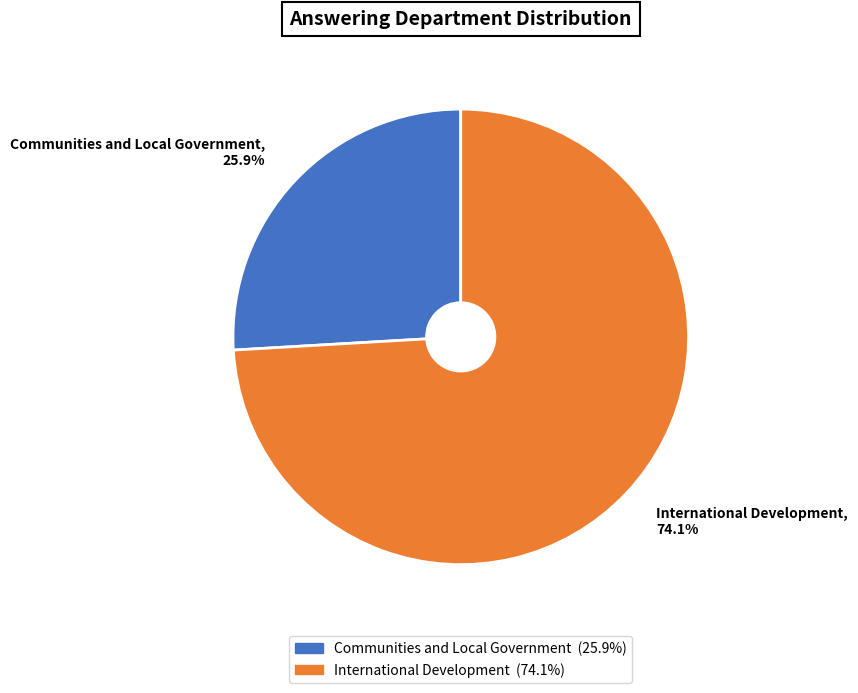

What is the smallest slice in the pie chart?

Communities and Local Government